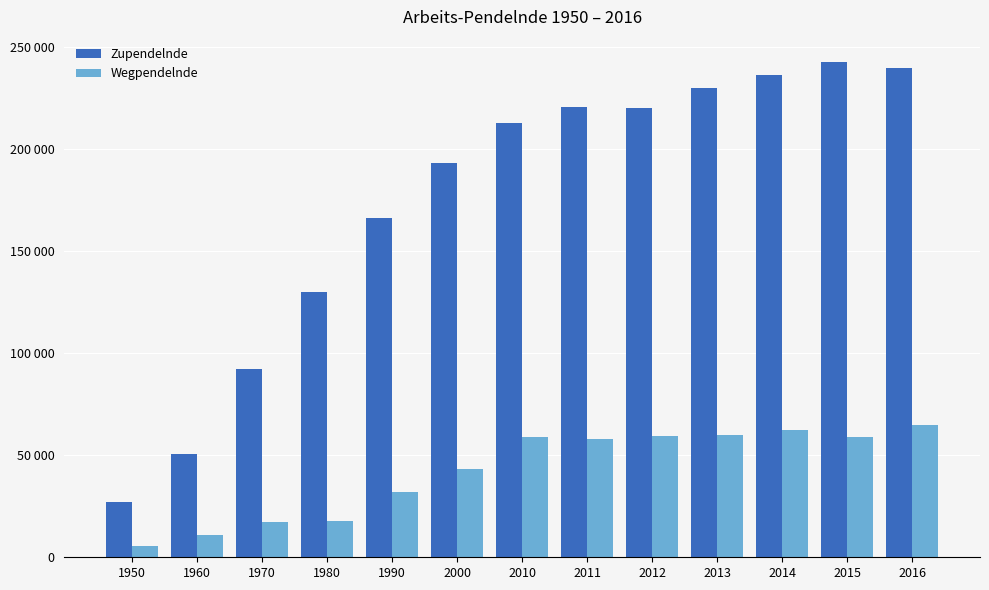

At 2016, list the series in order from largest to smallest.

Zupendelnde, Wegpendelnde